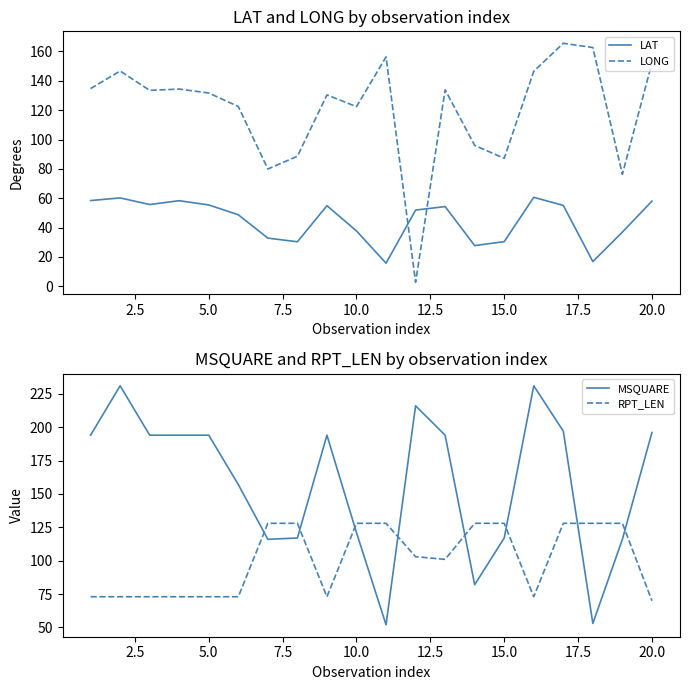

How many interior local peaks does the LONG series have?

6